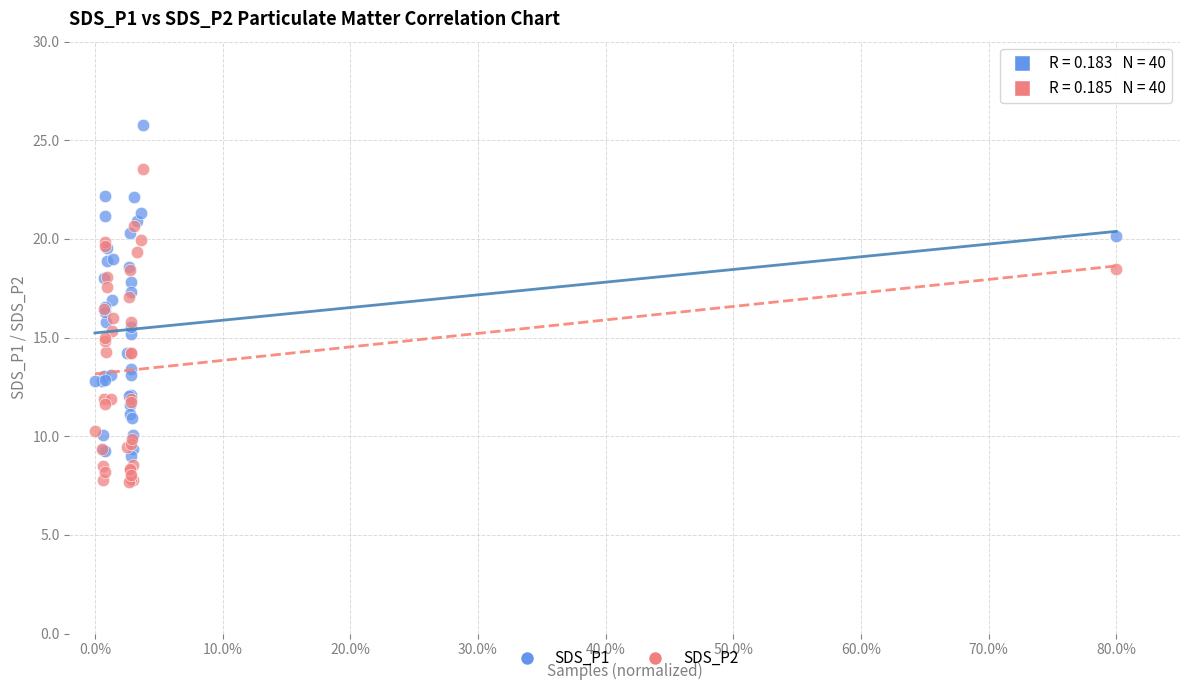

Which series contains the highest Y value?

SDS_P1